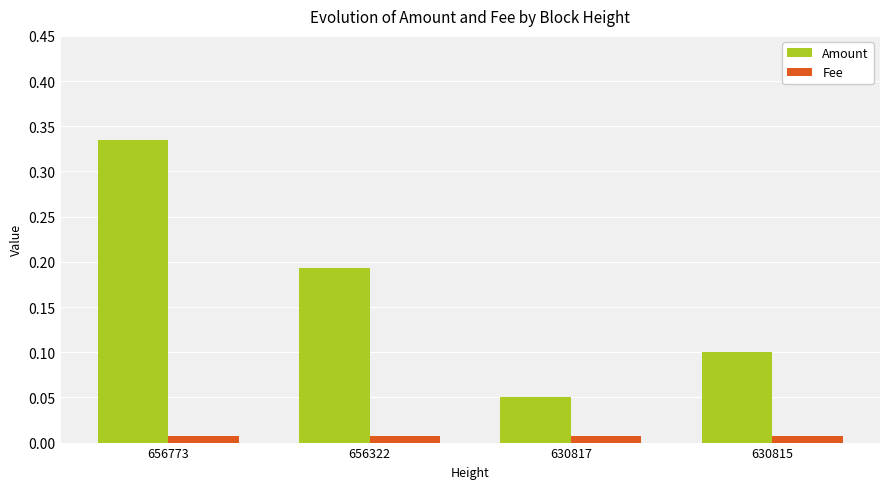

Which series has the widest spread of values?

Amount